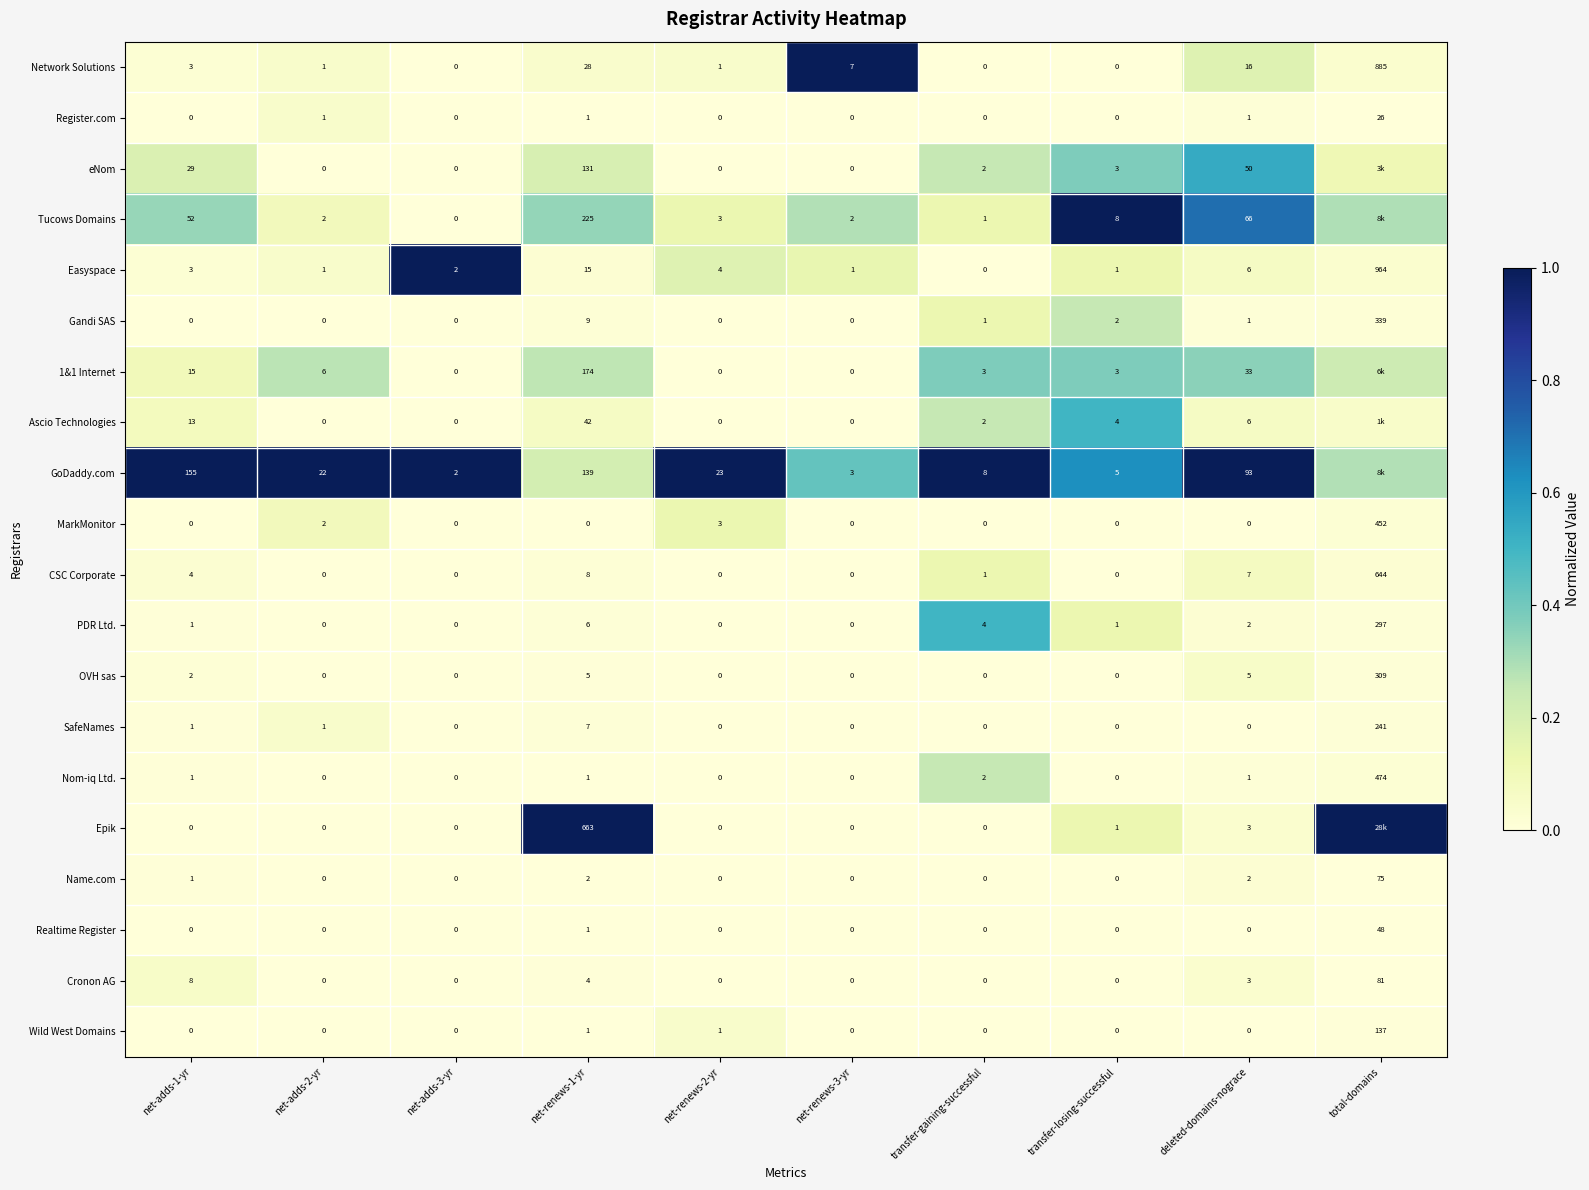

Is the value of 1&1 Internet at transfer-gaining-successful greater than the value of OVH sas at net-renews-3-yr?

Yes